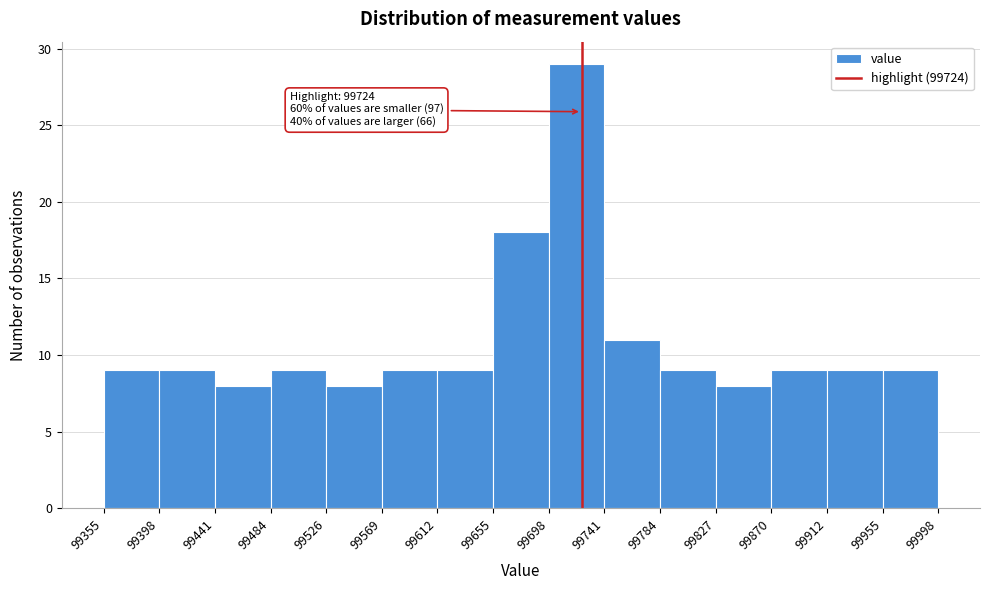

Over which range of the x-axis is the bar tallest?

99698 to 99741